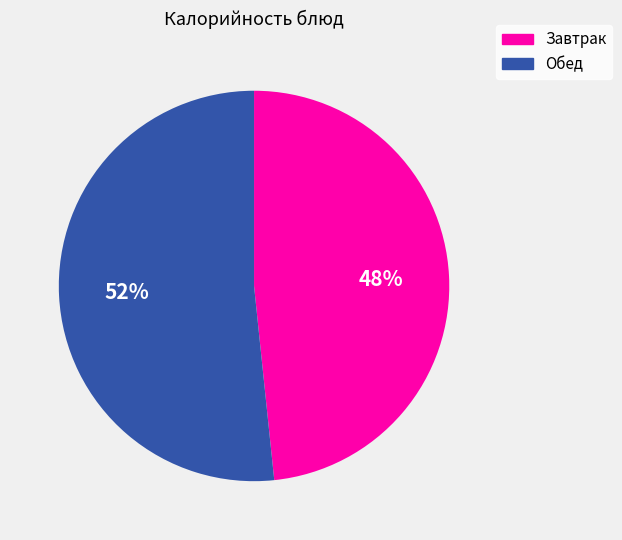

To the nearest percent, what is the average slice percentage?

50%